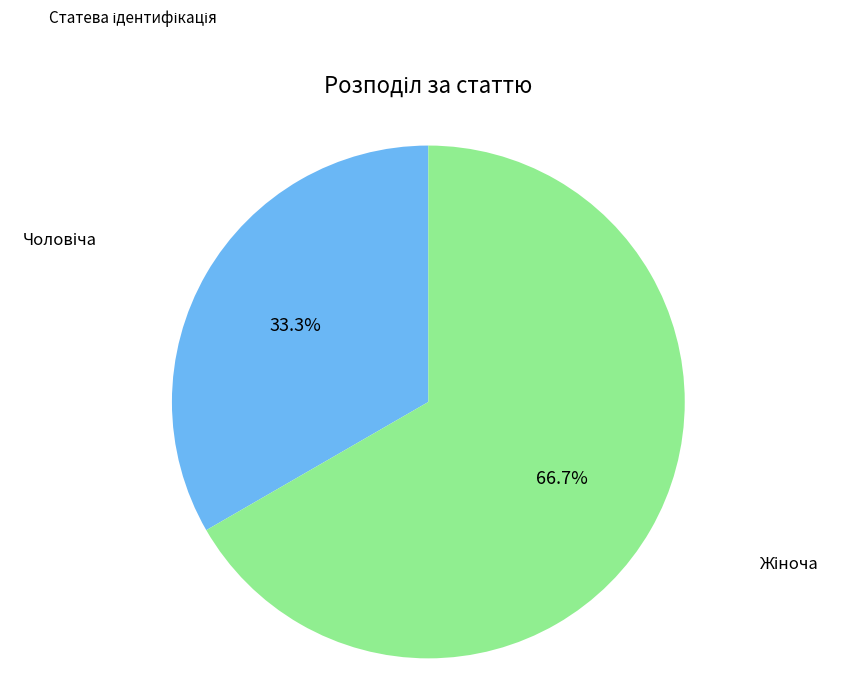

To the nearest percent, what percentage of the pie is Чоловіча?

33%